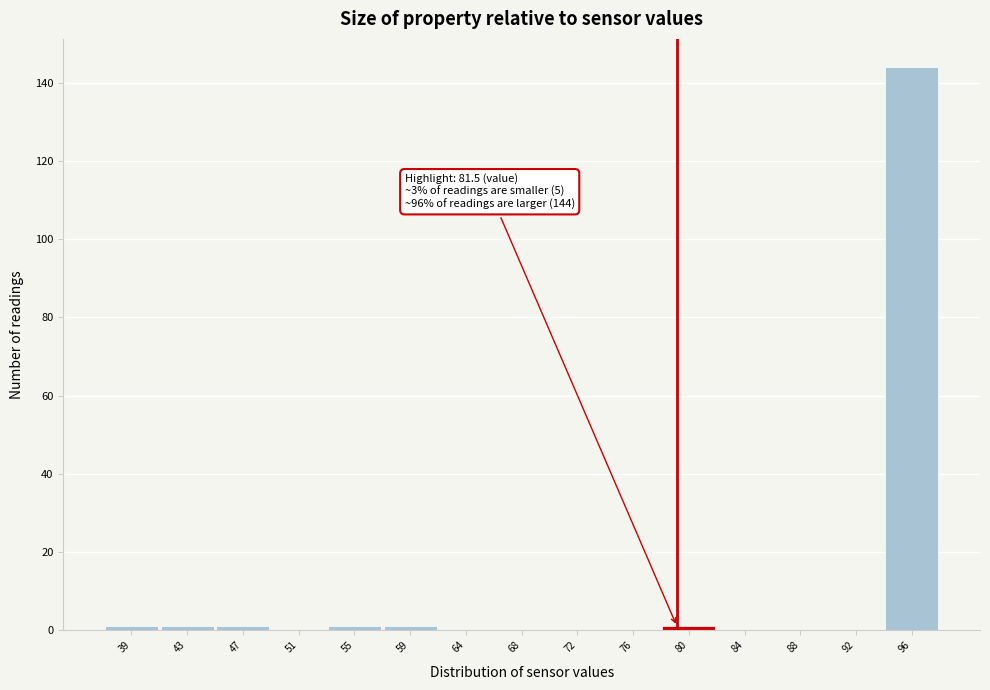

Reading left to right, list all the values displayed in this chart.

39=1	43=1	47=1	51=0	55=1	59=1	64=0	68=0	72=0	76=0	80=1	84=0	88=0	92=0	96=144